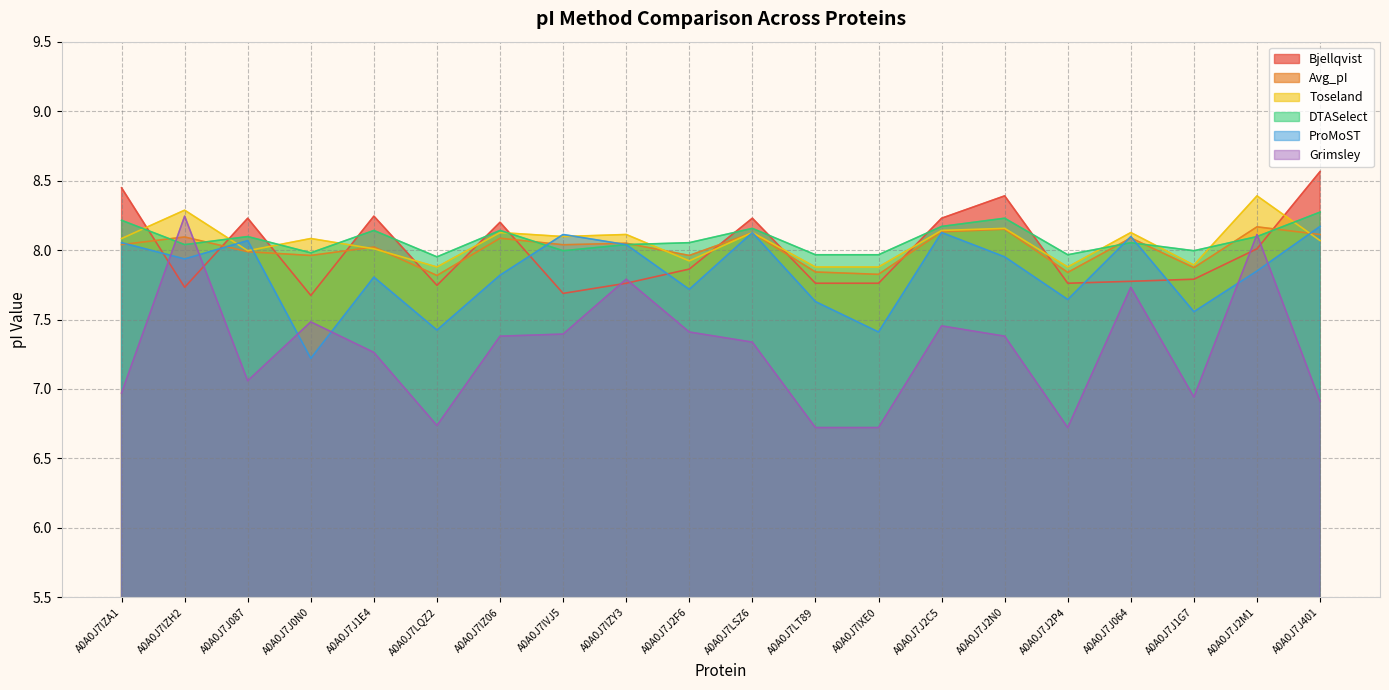

Does the chart display data point markers on the line(s)?

No